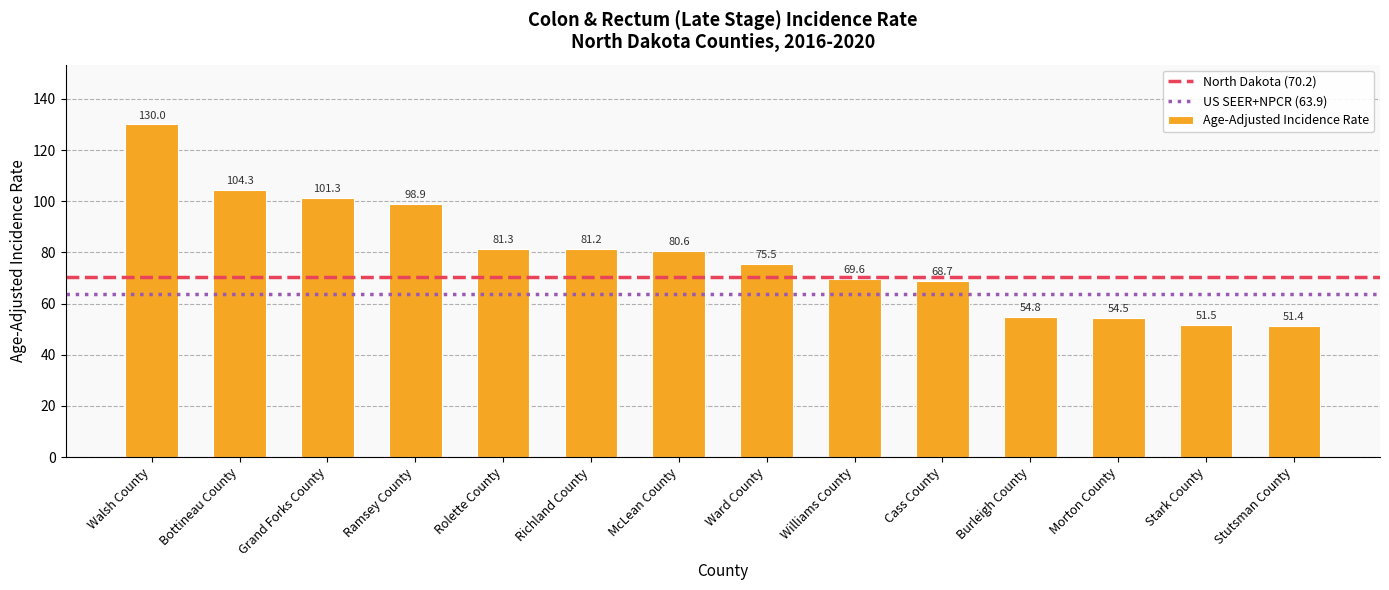

List the labels in order of value, largest first.

Walsh County, Bottineau County, Grand Forks County, Ramsey County, Rolette County, Richland County, McLean County, Ward County, Williams County, Cass County, Burleigh County, Morton County, Stark County, Stutsman County